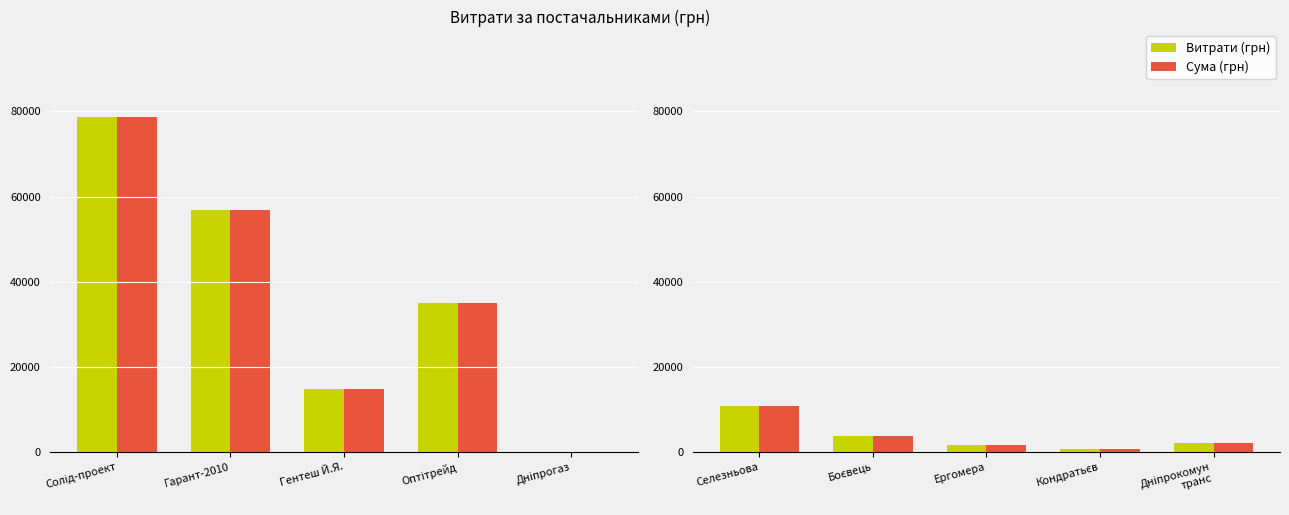

How many distinct data groups are displayed?

2